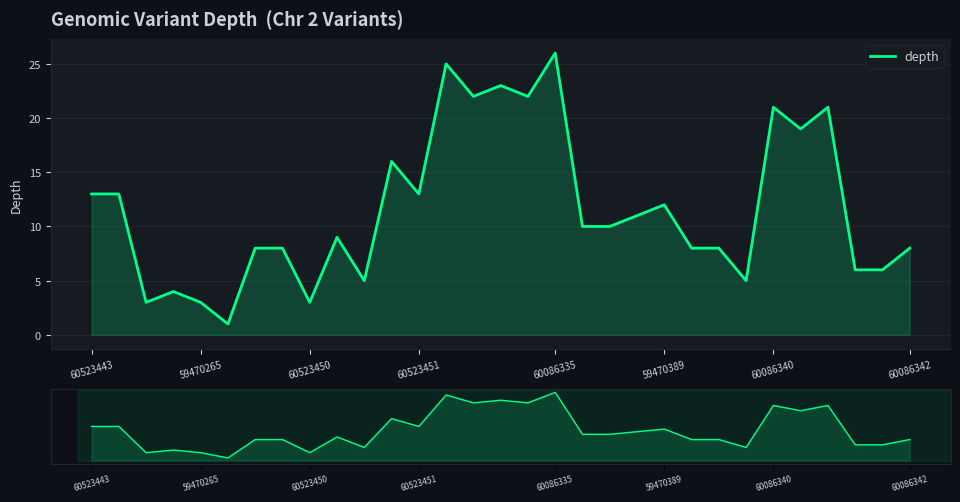

What is the value of the 13th point from the left?

13